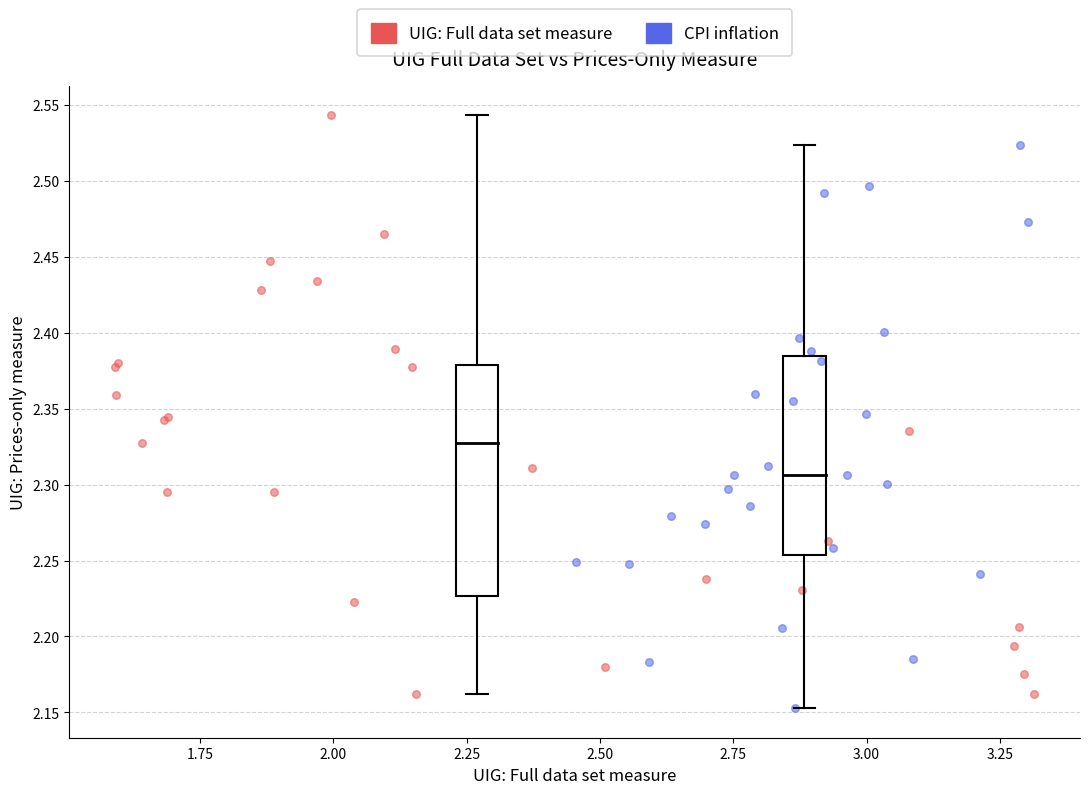

Which series contains the highest Y value?

UIG: Full data set measure